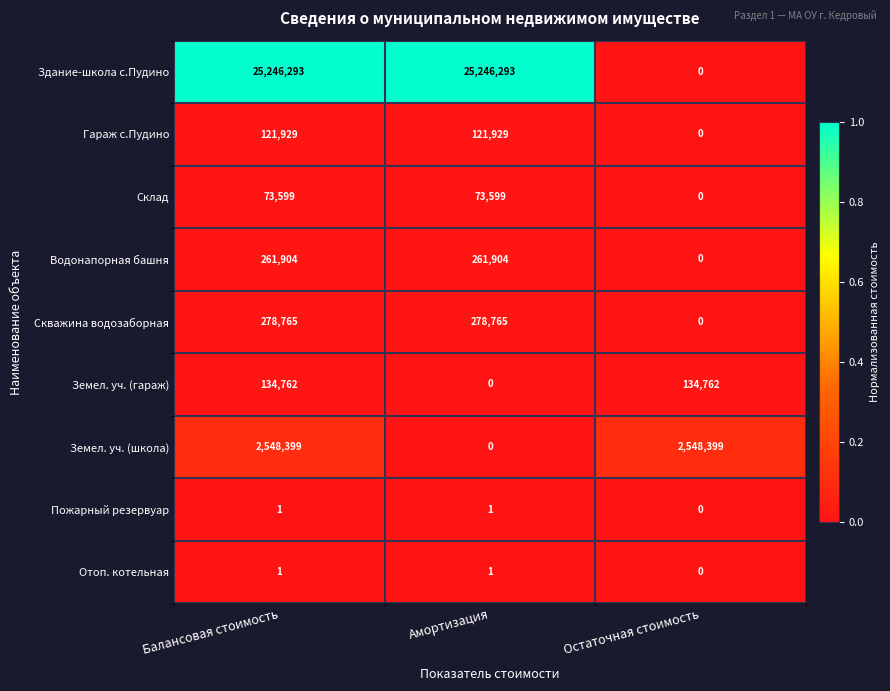

The value of Пожарный резервуар at Амортизация is 1. True or false?

True